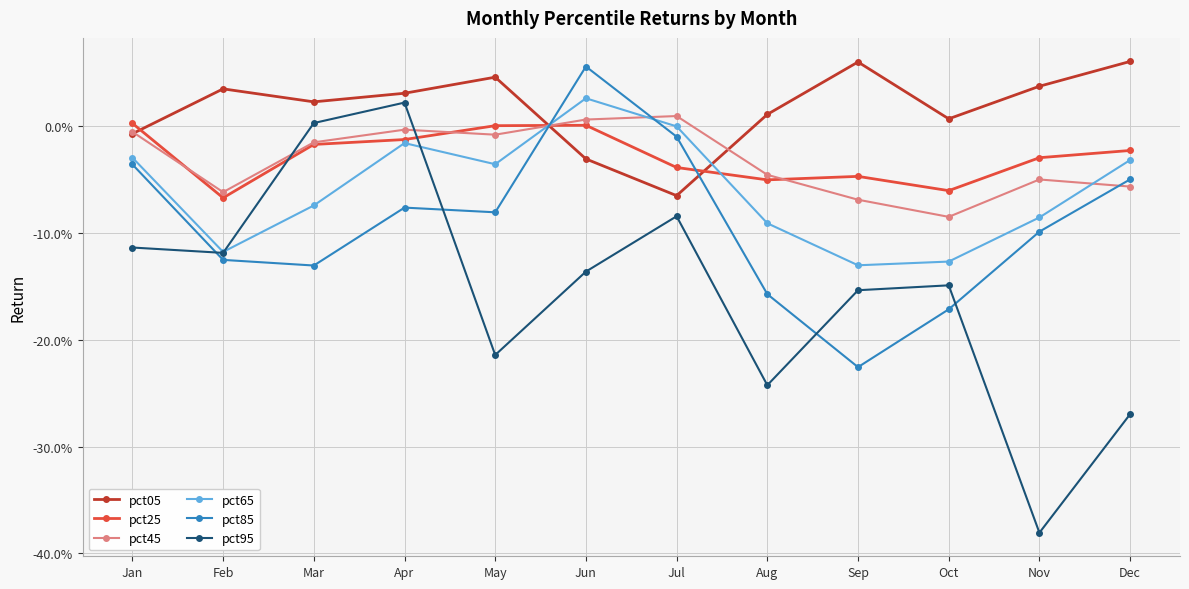

What are all the series names shown in the legend?

pct05, pct25, pct45, pct65, pct85, pct95